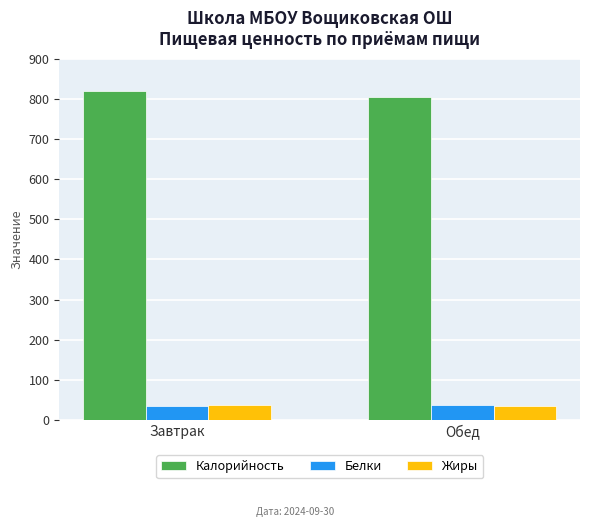

What is the spread (max minus min) of values at Завтрак?

784.2